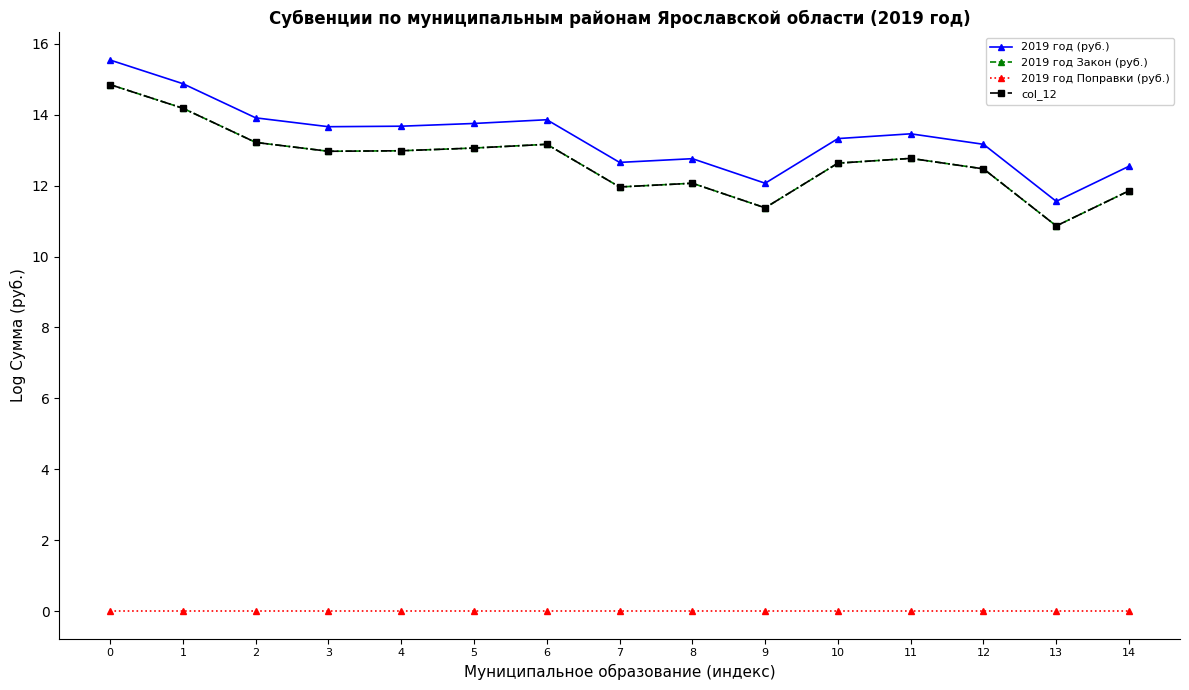

What is the approximate value of 2019 год Закон (руб.) at 3?

13.0